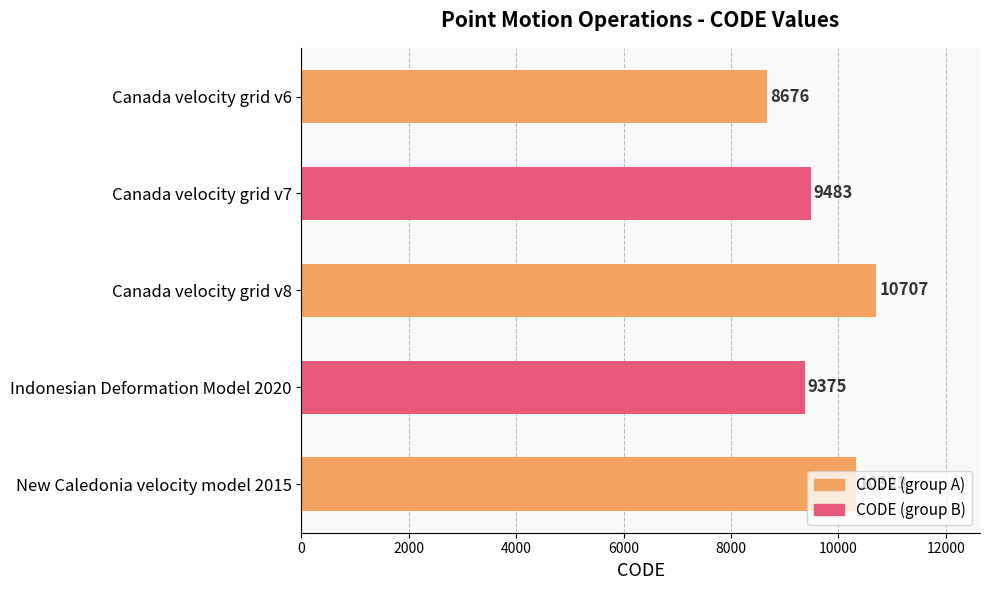

What is the label of the 5th bar from the bottom?

Canada velocity grid v6